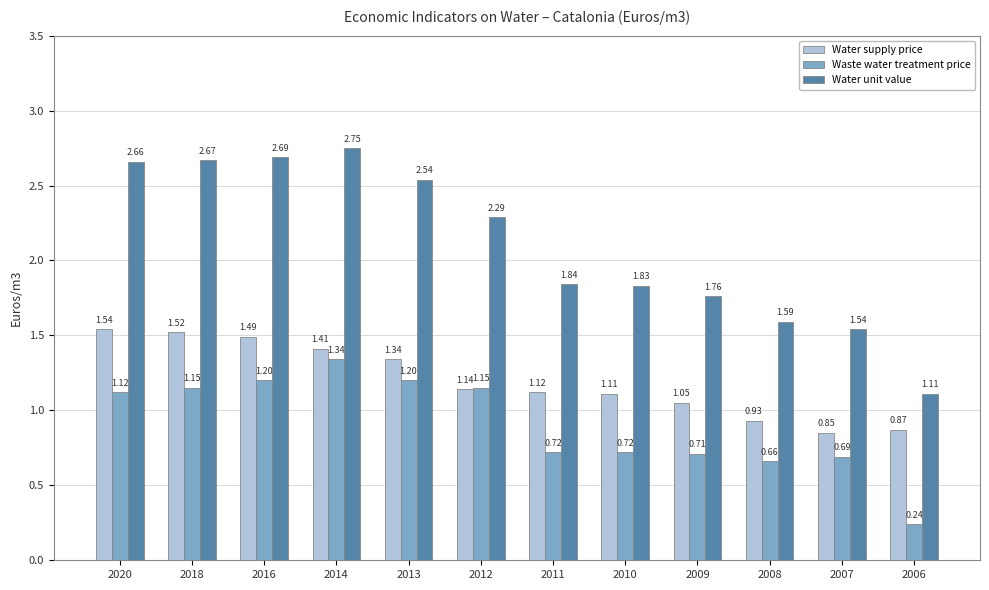

What is the average value of the Water supply price series?

1.2